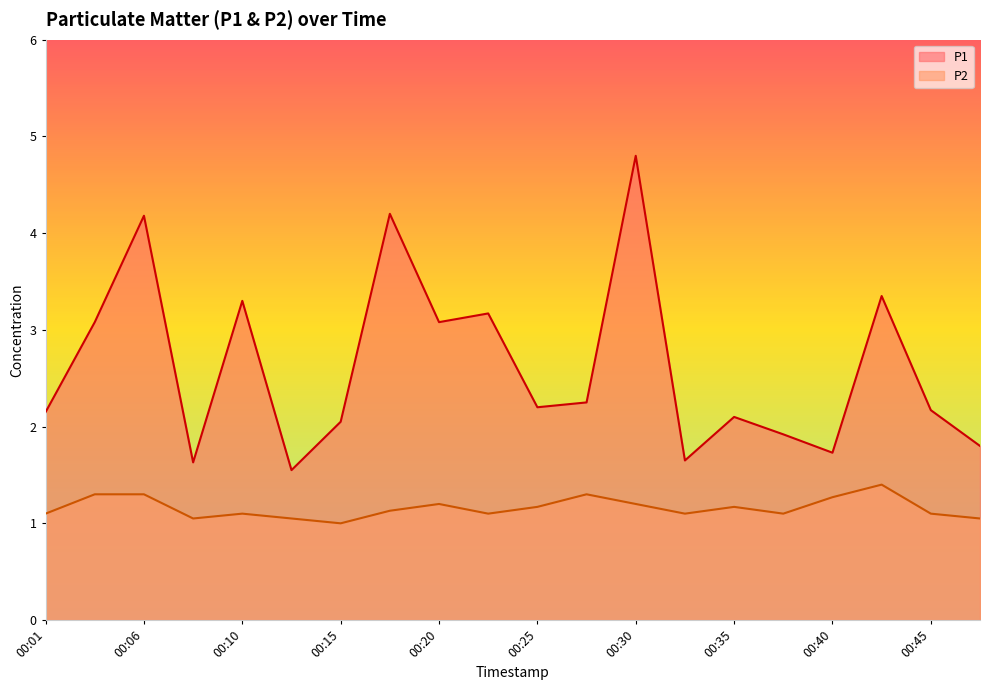

Rank the categories by P2 value from highest to lowest.

00:42, 00:03, 00:06, 00:28, 00:40, 00:20, 00:30, 00:25, 00:35, 00:18, 00:01, 00:10, 00:23, 00:33, 00:37, 00:45, 00:08, 00:13, 00:47, 00:15